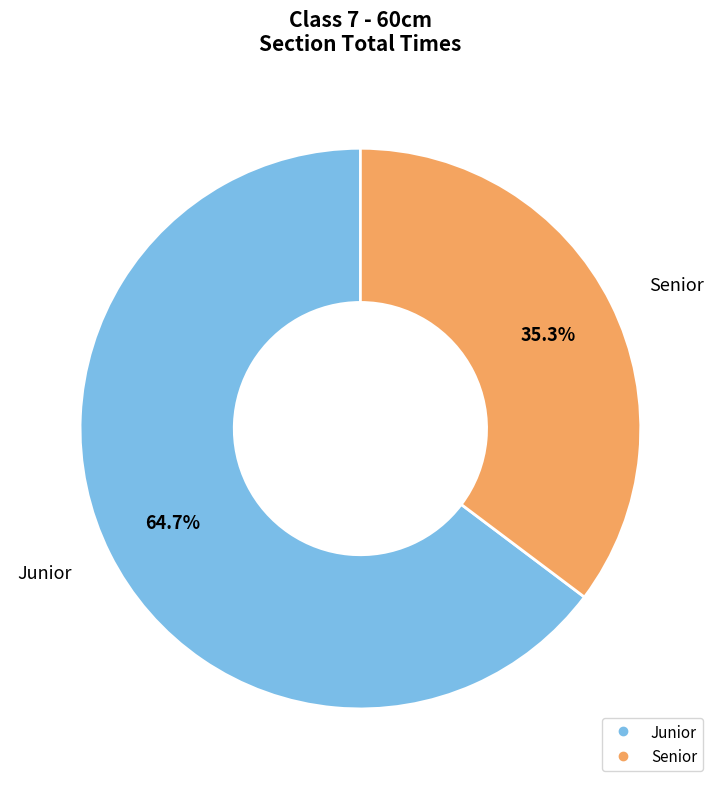

Is the sum of Junior and Senior greater than half?

Yes